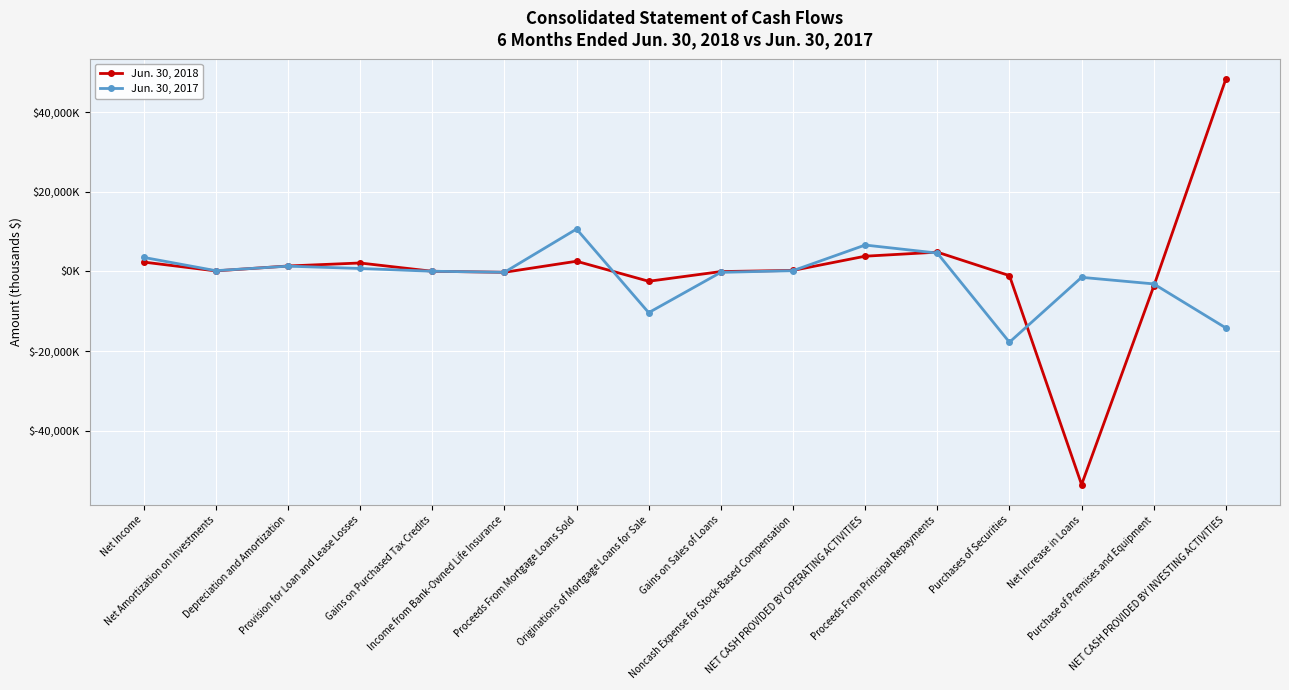

True or false: Jun. 30, 2017 has more than 1 interior local peaks.

True